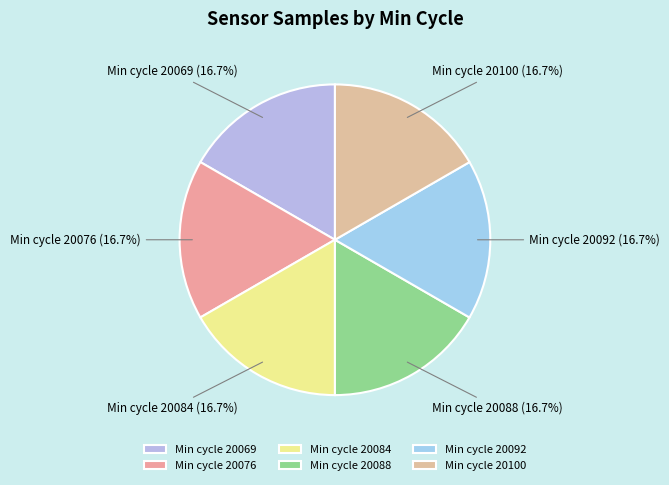

What portion of the pie excludes Min cycle 20100?

83.3%